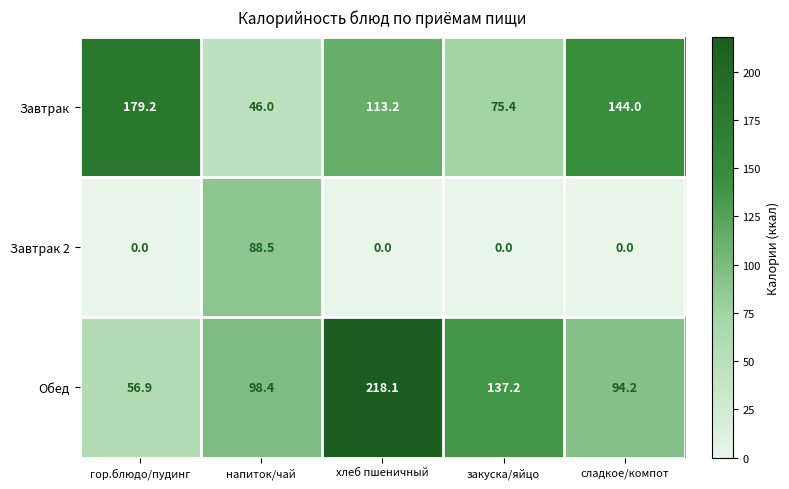

Which series changed the most between напиток/чай and сладкое/компот?

Завтрак